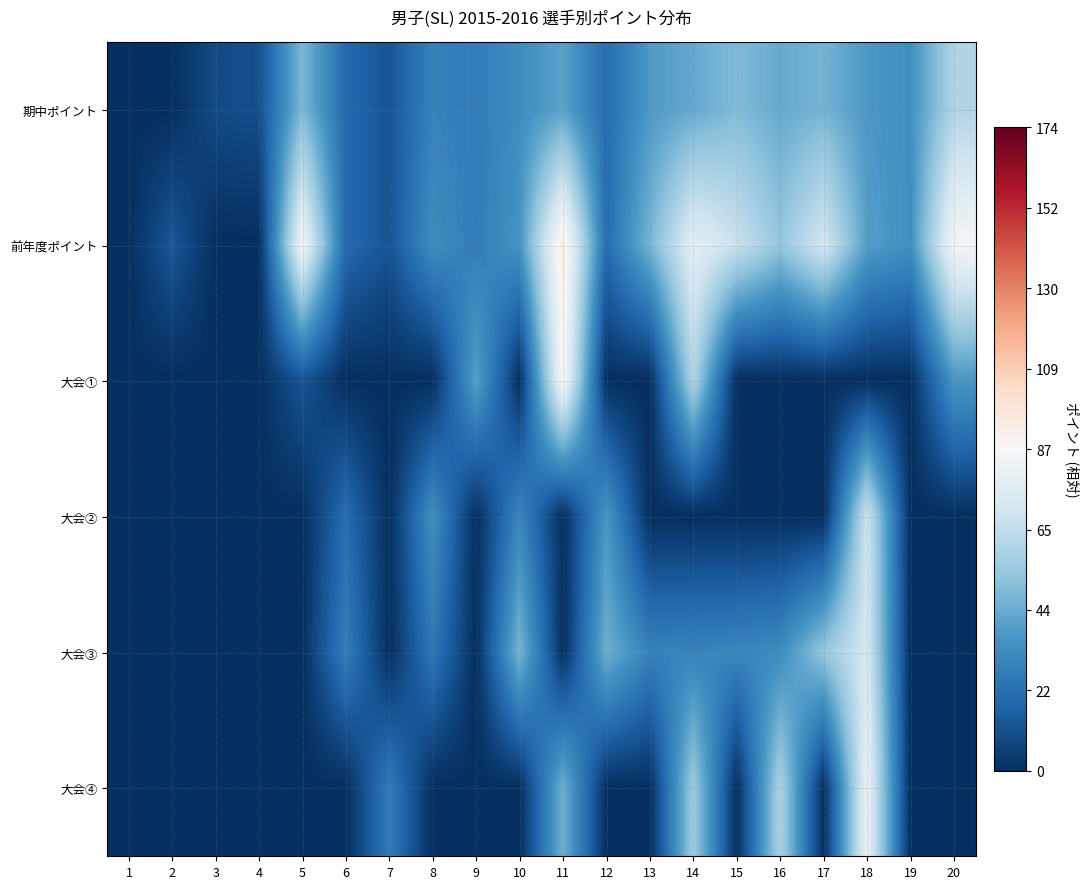

Between 8 and 13, which is larger?

13